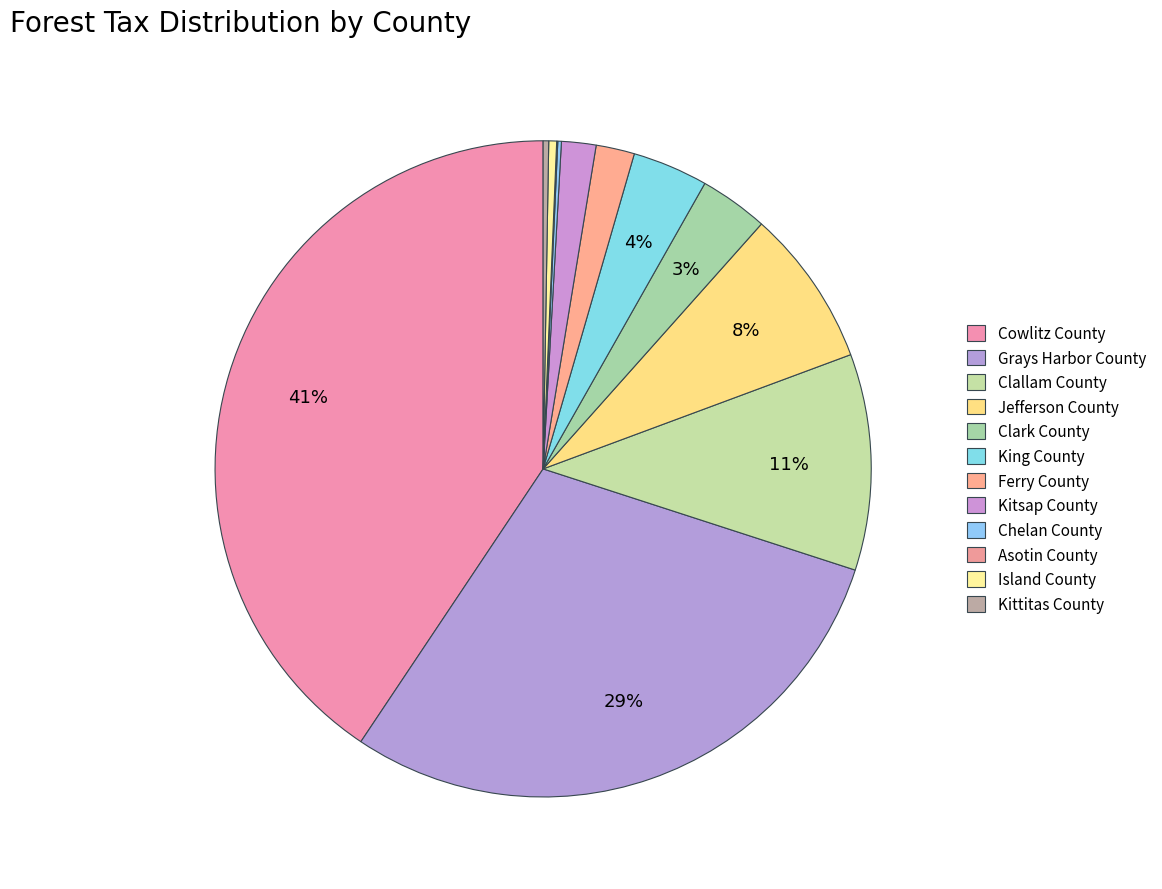

What percentage is the Clark County slice, to the nearest percent?

3%